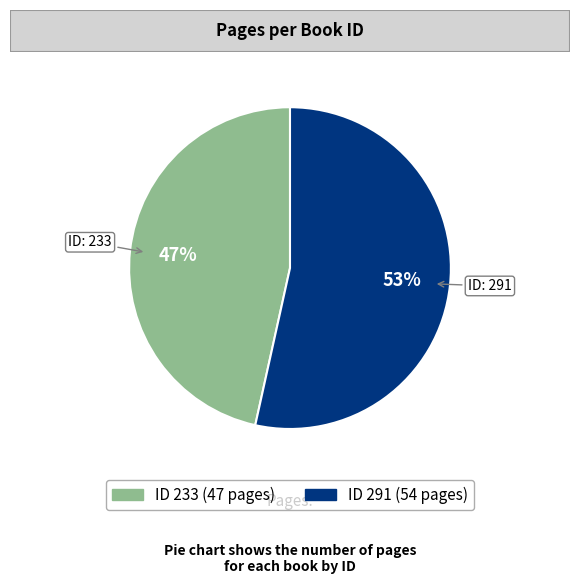

Is there any slice that represents more than half of the pie?

Yes